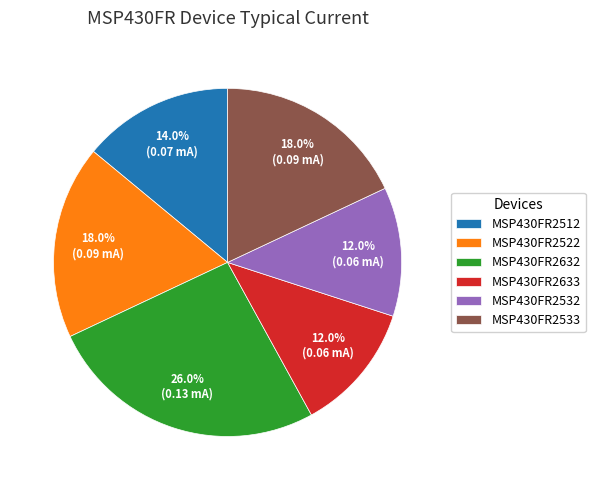

Combined, do MSP430FR2522 and MSP430FR2533 account for over 50%?

No